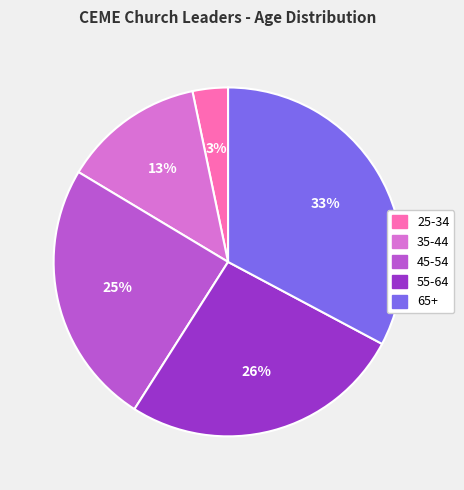

Which category has the biggest portion of the pie?

65+